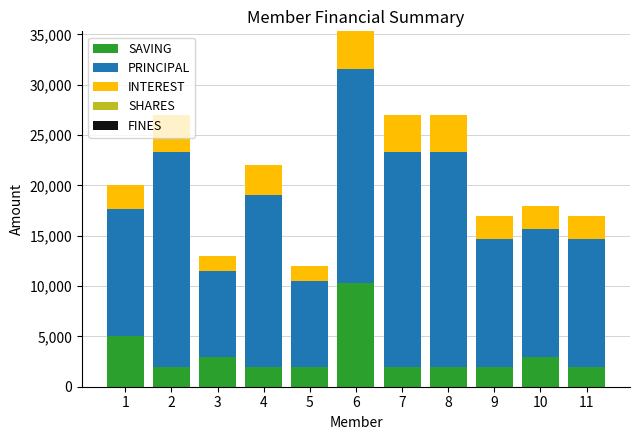

At which category is the sum across all series the highest?

6